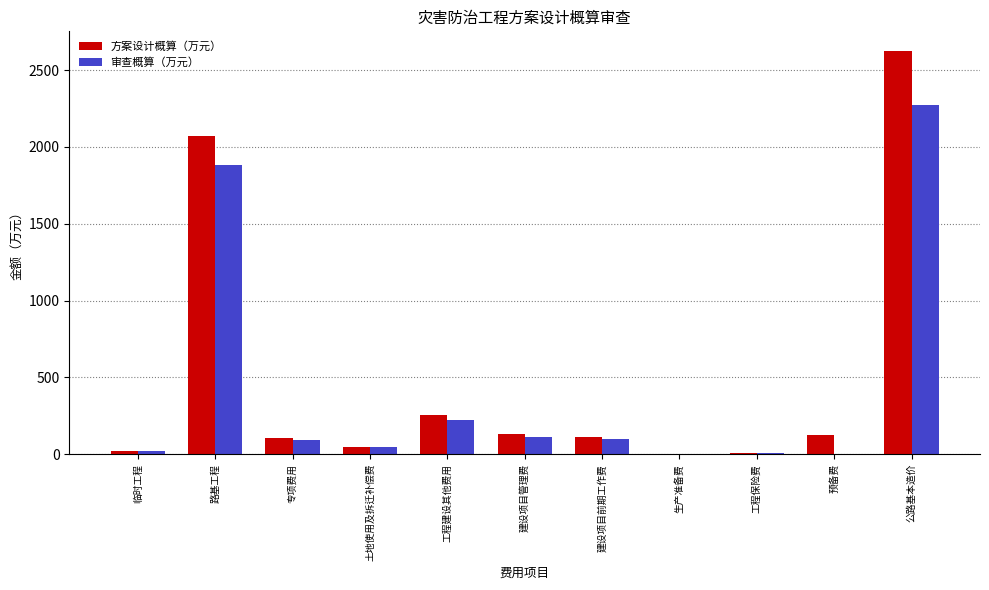

What is the greatest value displayed?

2620.9